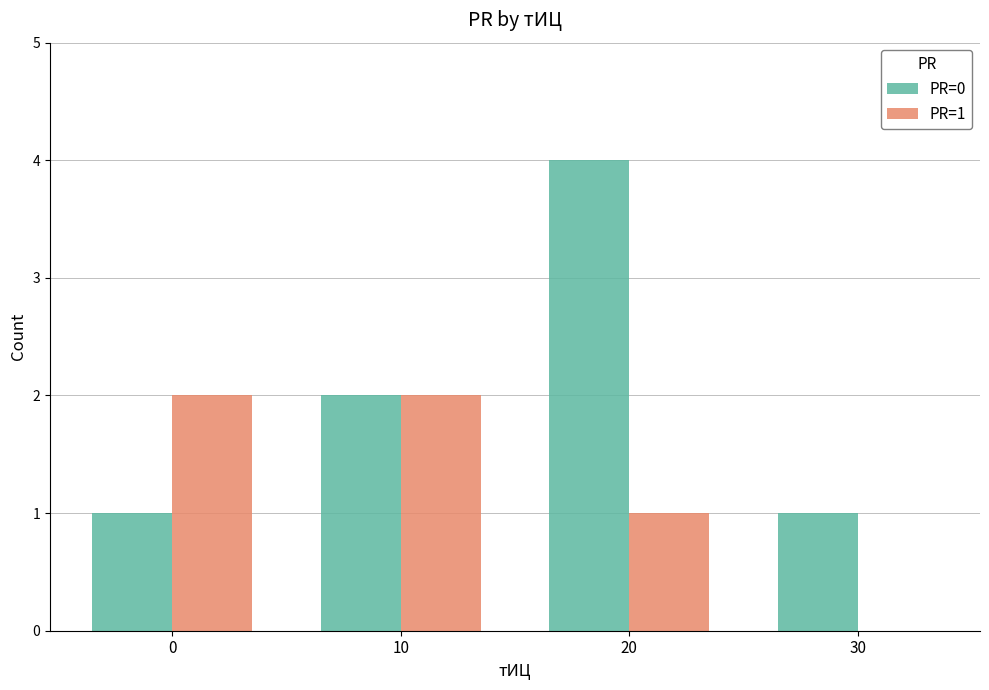

Between 0 and 20, which series saw the biggest shift?

PR=0